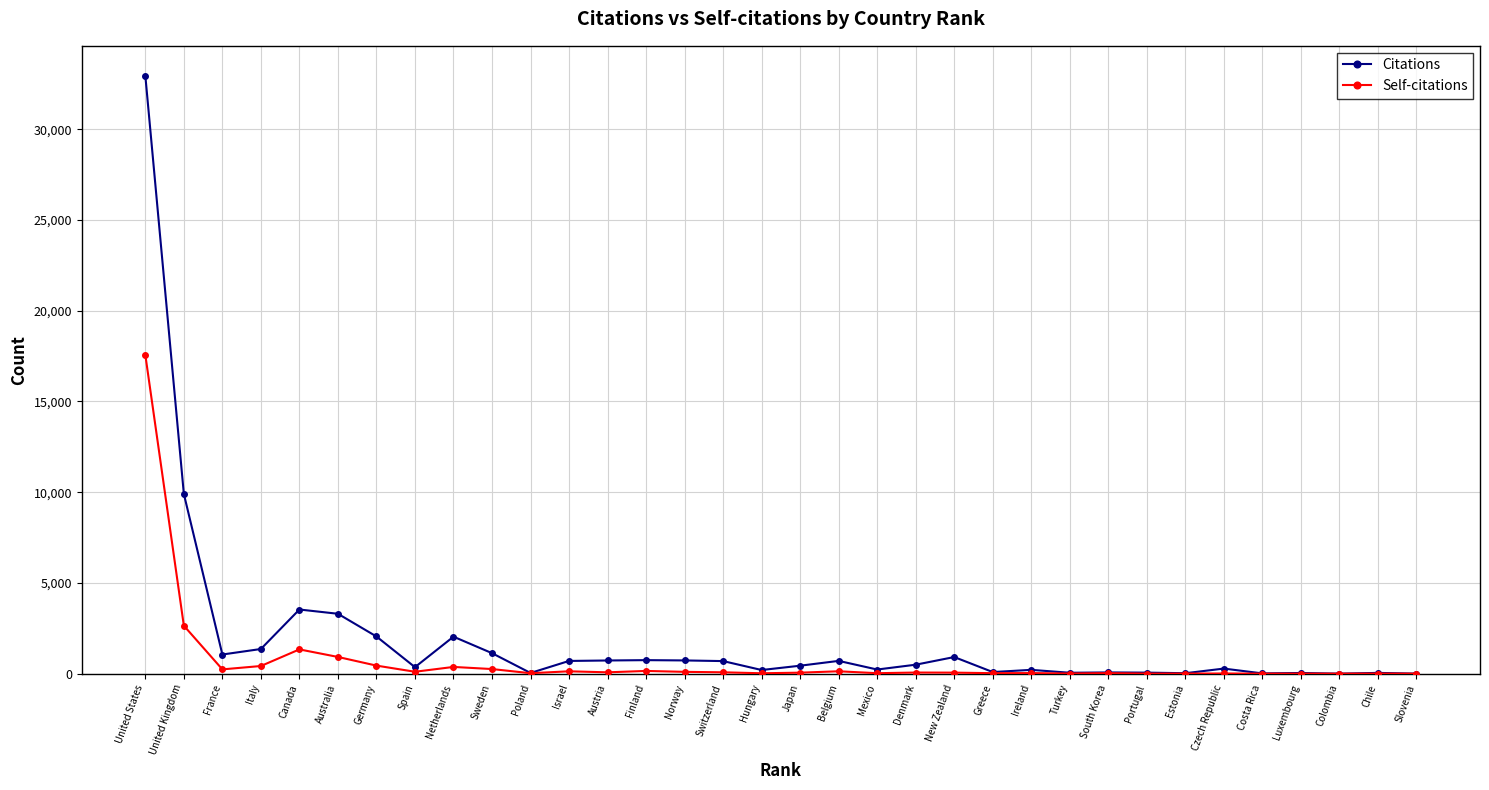

What is the total value across all series at United States?

50505